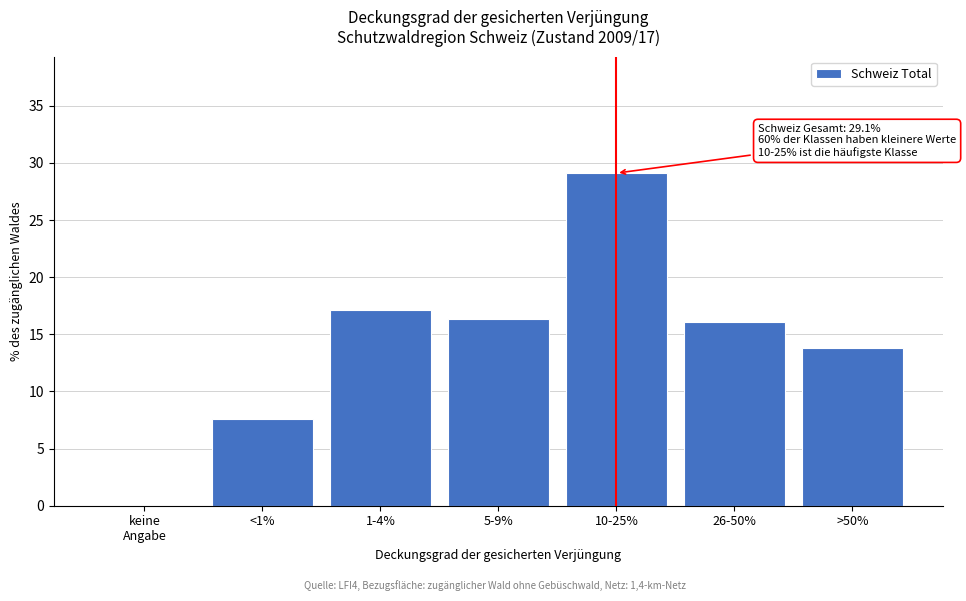

What is the ratio of the value at >50% to the value at 10-25%?

0.5